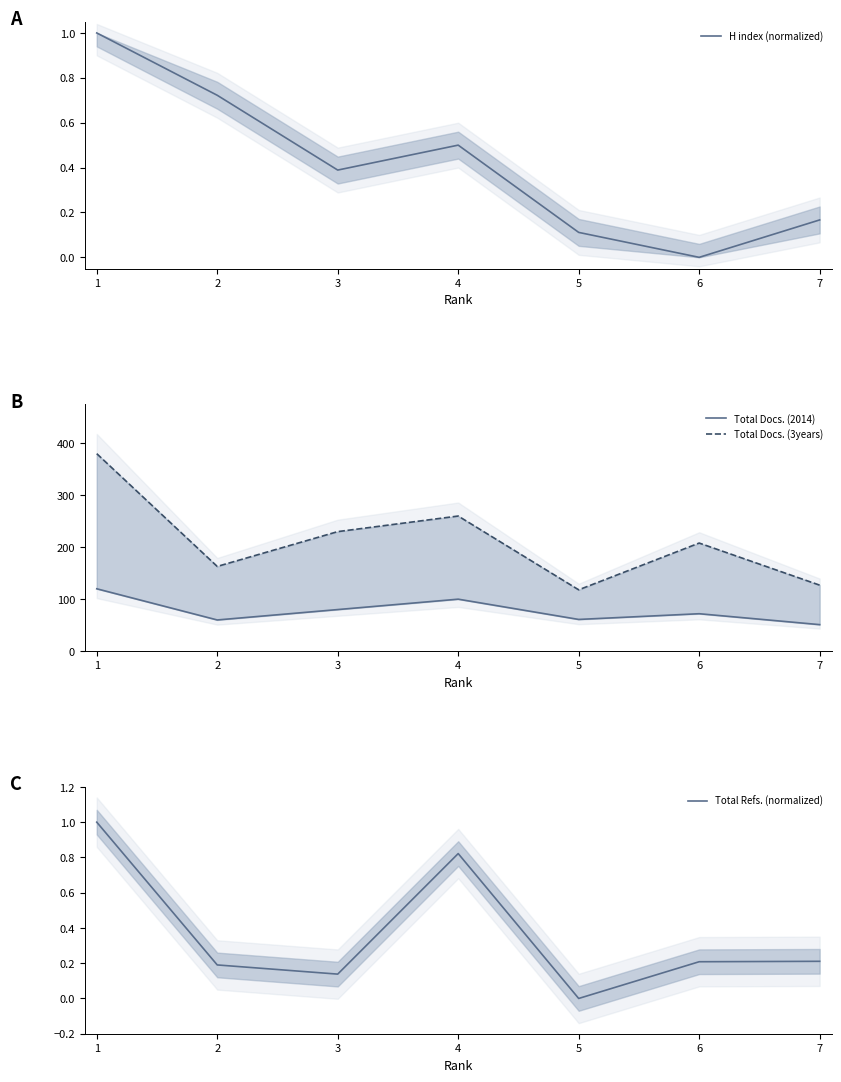

The H index (normalized) series shows 0.0 at 6. True or false?

True